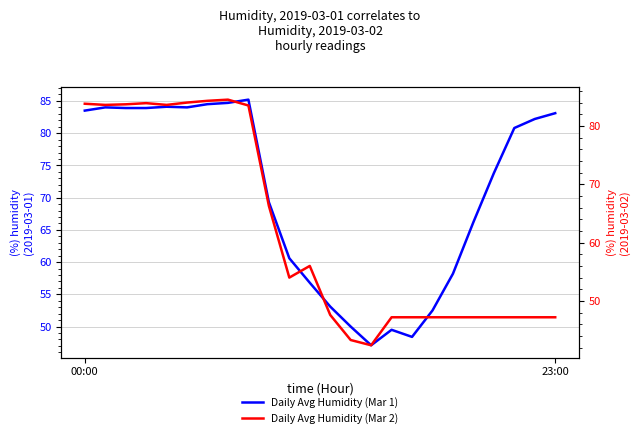

The value of Daily Avg Humidity (Mar 1) at 15 is 49.5. True or false?

True